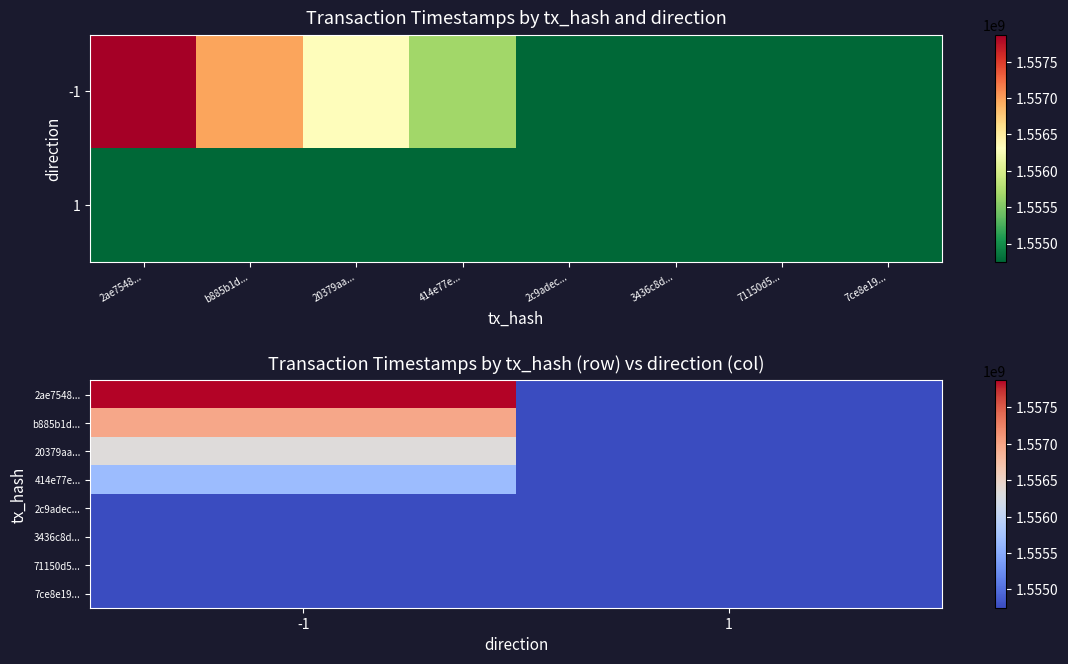

The value of b885b1d... at 1 is 868052659. True or false?

False